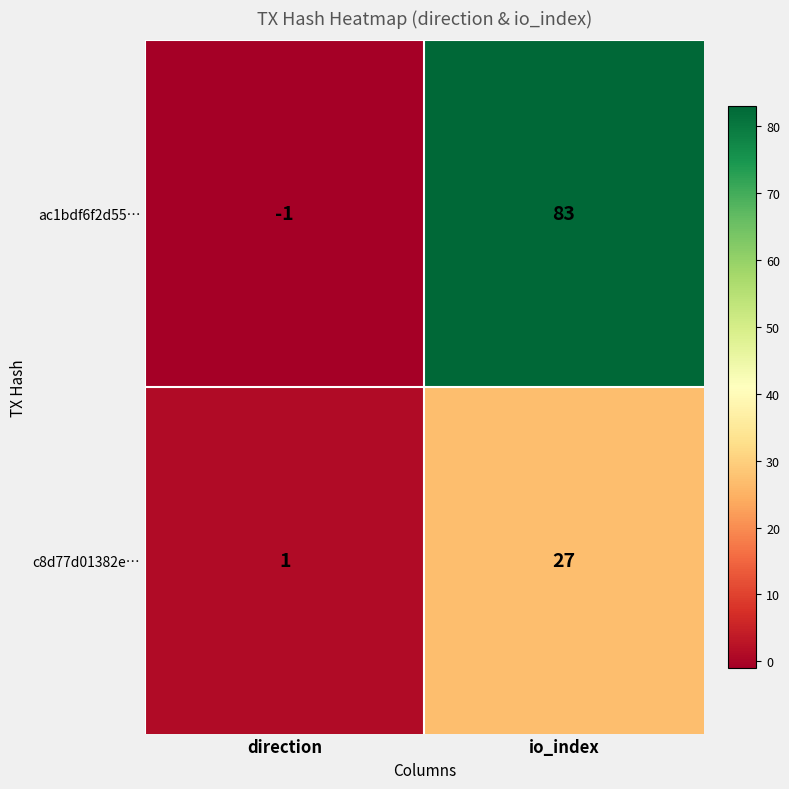

Count the number of categories in the chart.

2